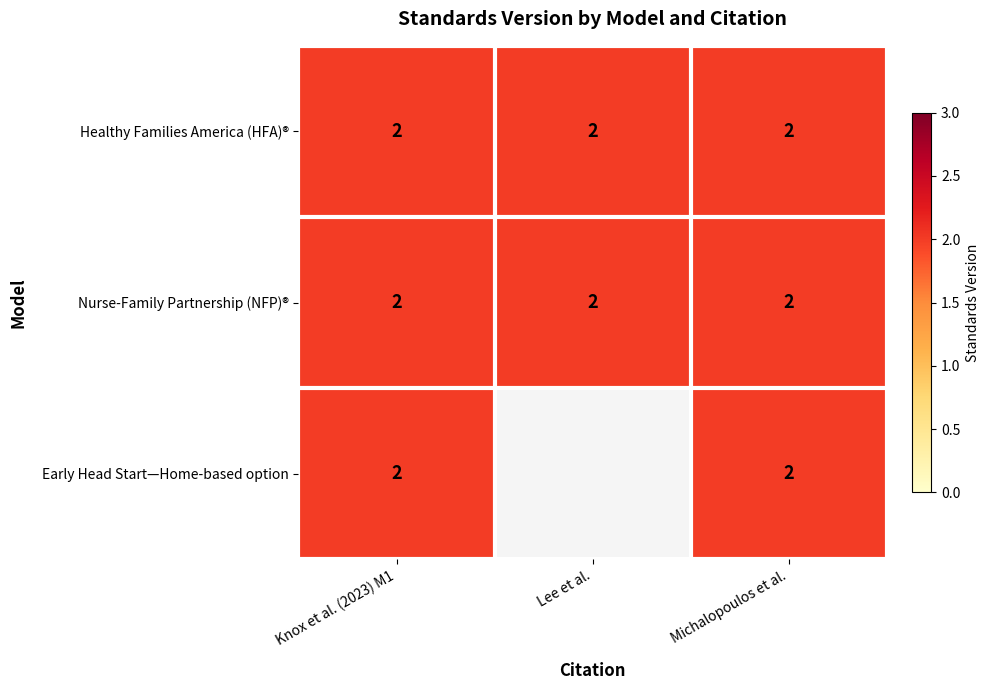

At which category does the chart reach its peak across all series?

Knox et al. (2023) M1